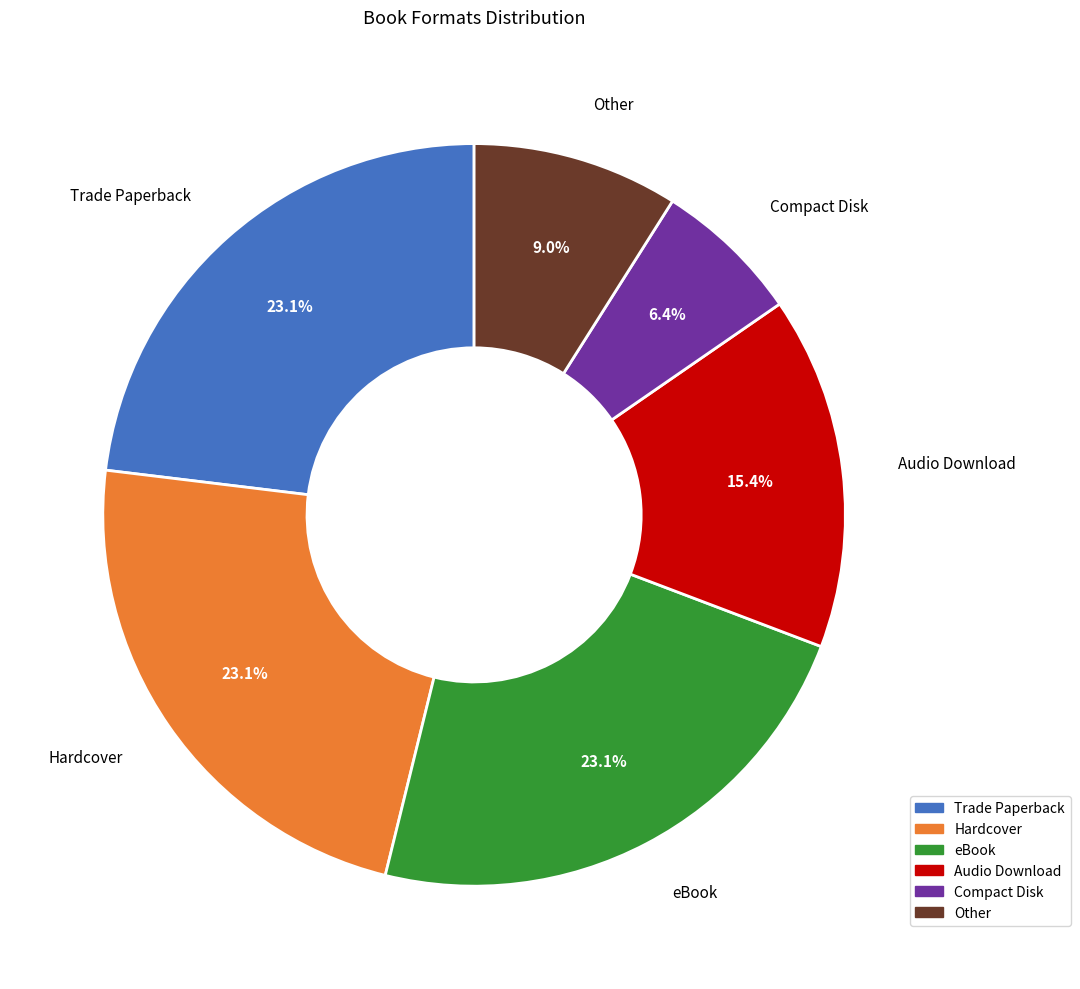

Approximately how many times larger is the value at Trade Paperback compared to Compact Disk?

3.6